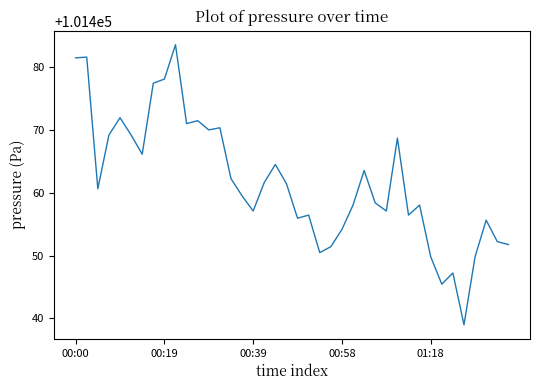

What is the greatest value displayed?

101483.6